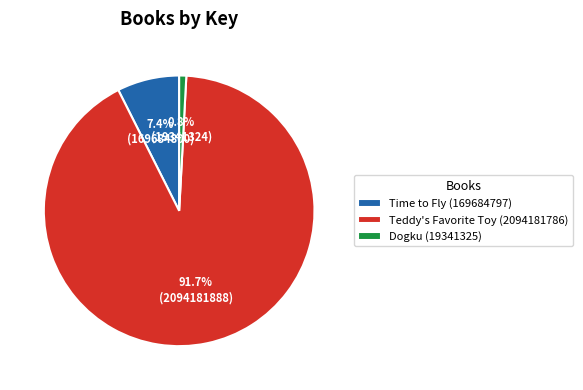

Which slice represents more than half of the pie?

Teddy's Favorite Toy (2094181786)